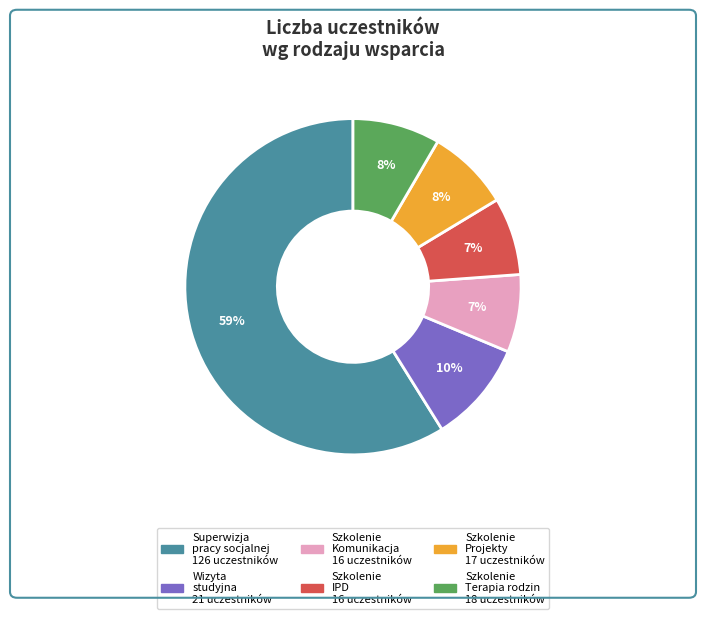

Does any single category account for the majority?

Yes